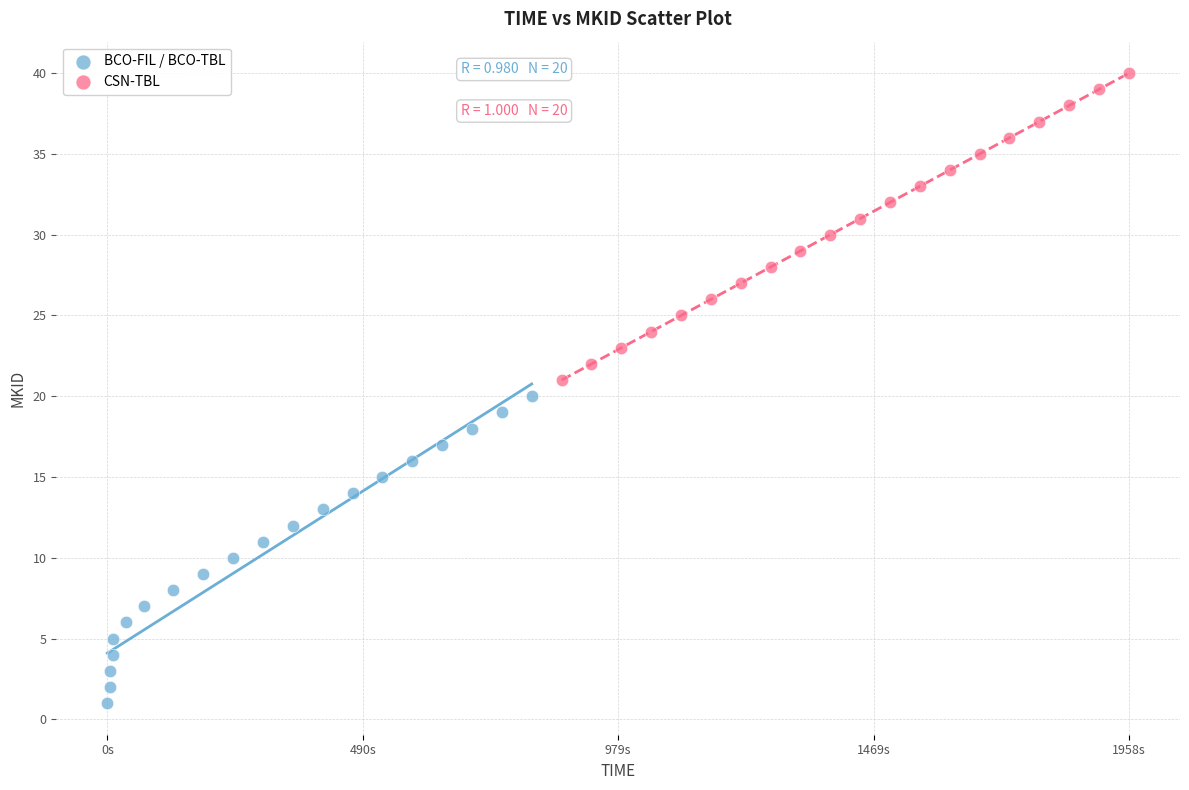

Which series contains the highest Y value?

CSN-TBL